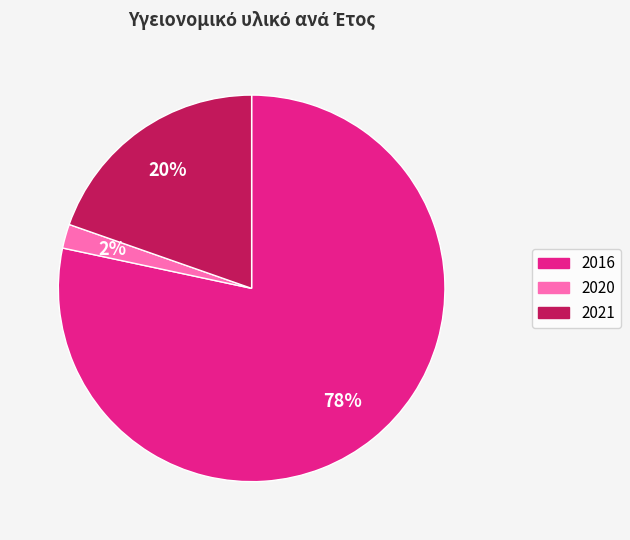

Is there a majority slice in this chart?

Yes